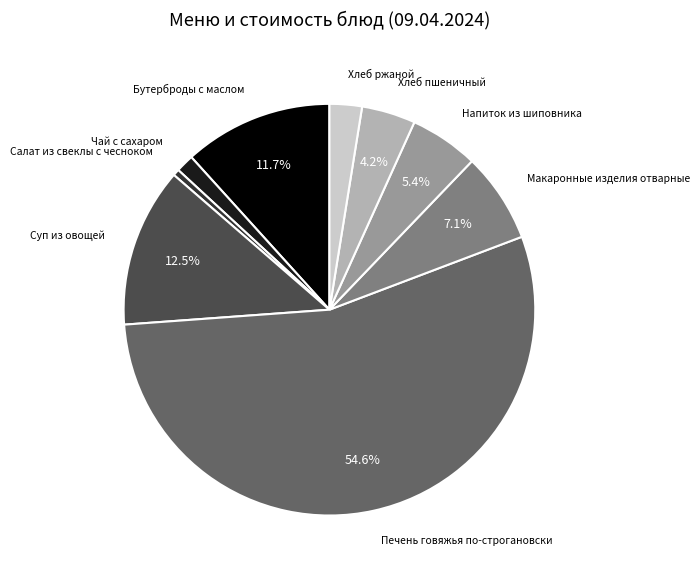

Does any single category account for the majority?

Yes